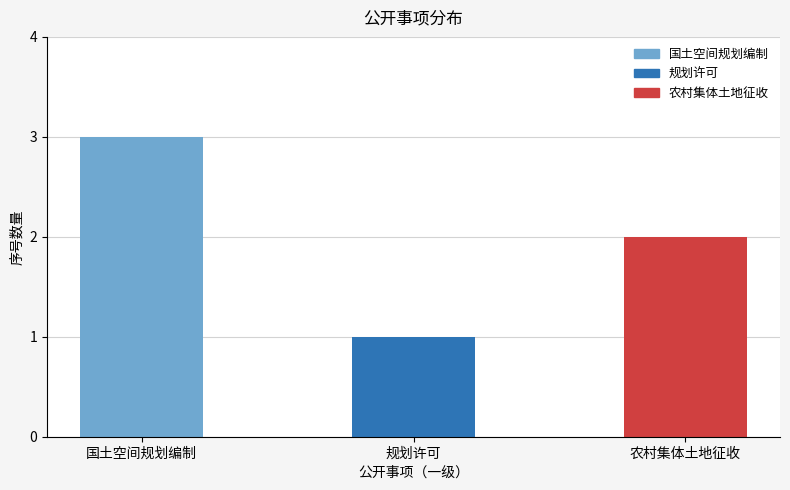

Count the values in the range 1 to 3.

3